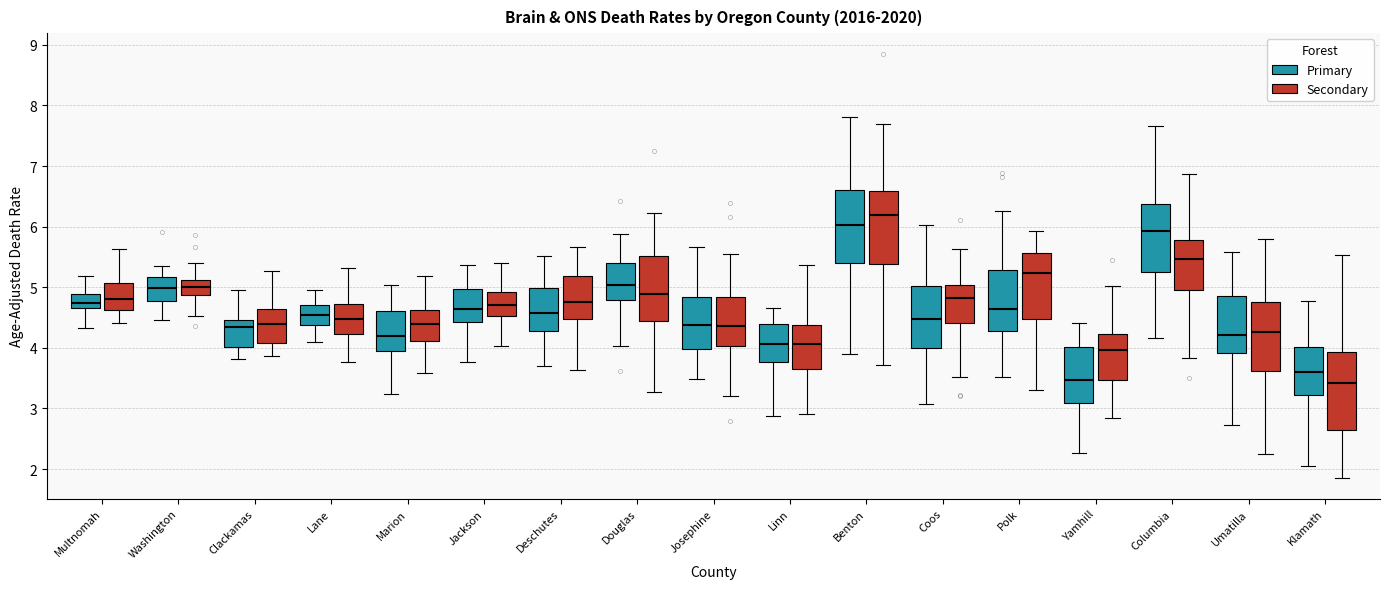

Where does the lower whisker of the box for Douglas (Secondary) end on the y-axis? The values are not printed on the chart, so give them approximately, as read against the axis.

3.3